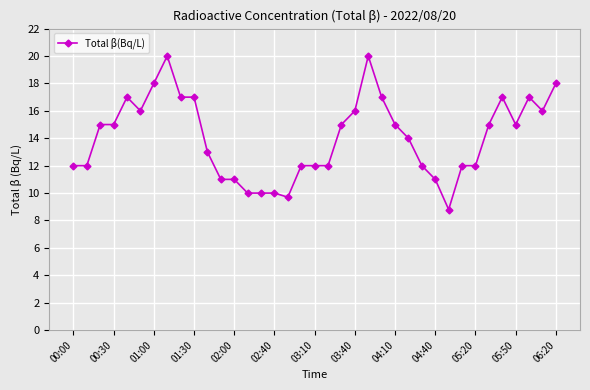

True or false: there are more than 0 points higher than both neighbors.

True